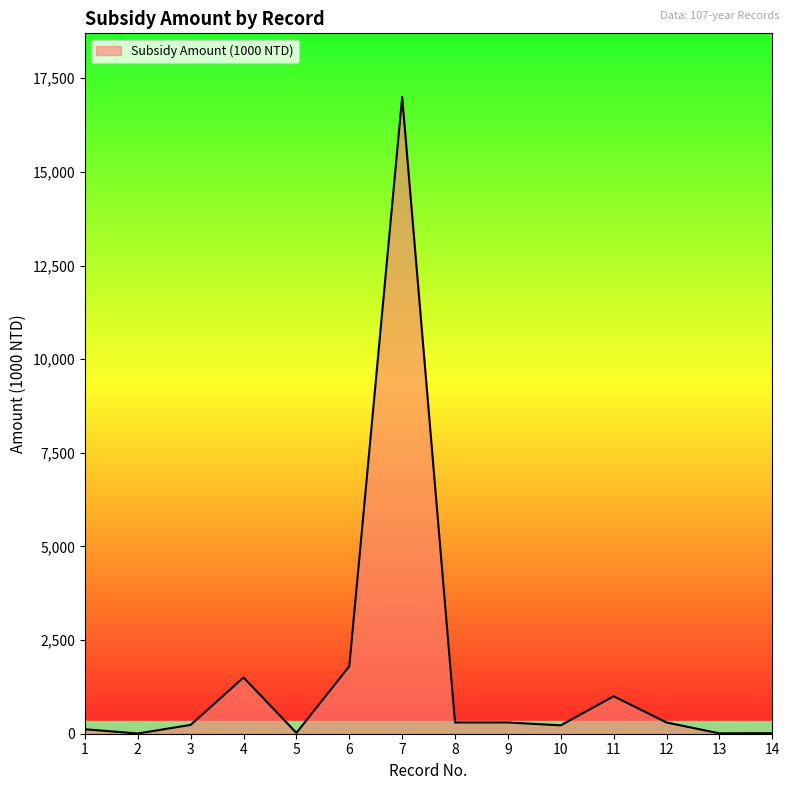

Which category has the highest value across all series?

7